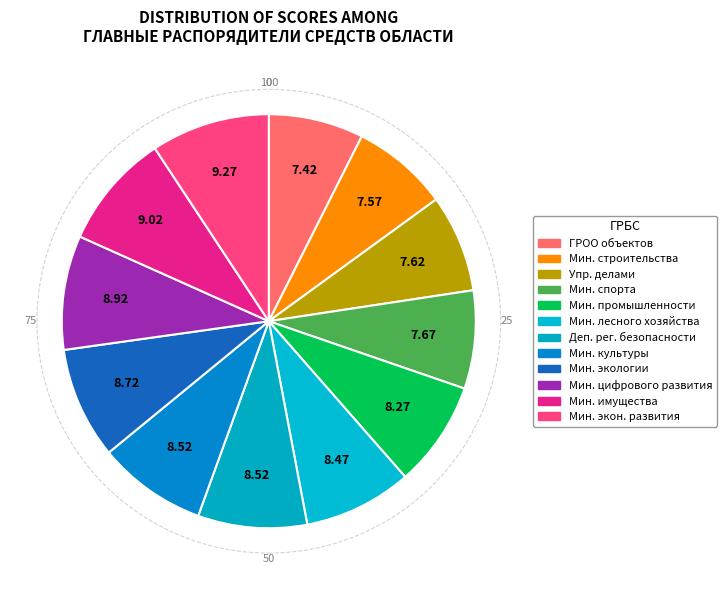

How many slices are in this pie chart?

12